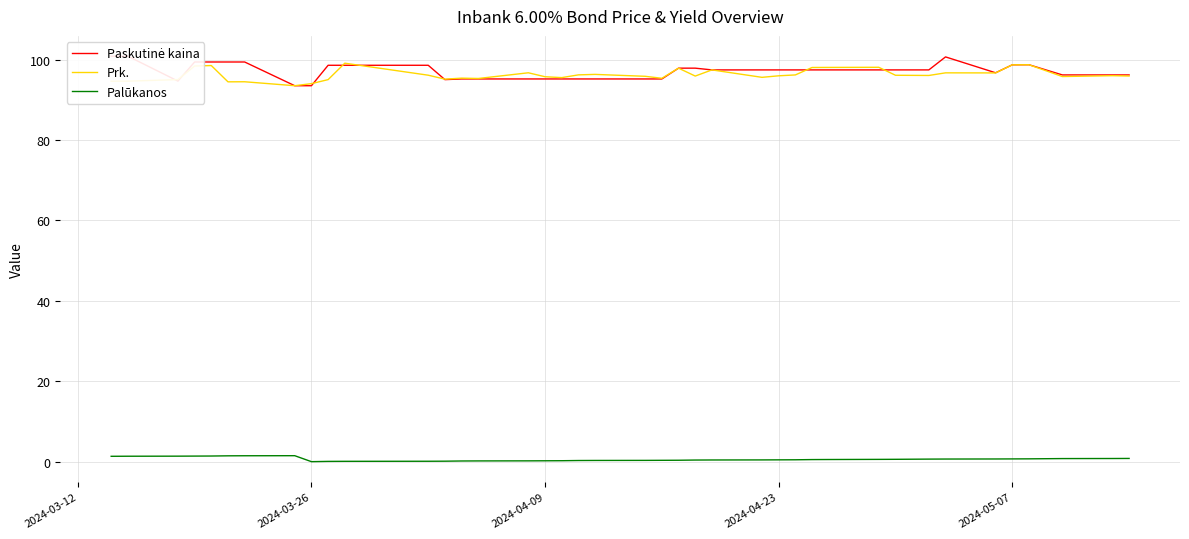

Reading left to right, what are all the values shown in this chart?

Paskutinė kaina: 100.8	100.8	94.6	99.4	99.4	99.4	99.4	93.5	93.5	98.6	98.6	98.6	95.0	95.2	95.2	95.2	95.2	95.2	95.2	95.2	95.2	95.2	97.8	97.8	97.4	97.4	97.4	97.4	97.4	97.4	97.4	97.4	97.4	100.6	96.7	98.7	98.7	96.2	96.2	96.2
Prk.: 94.6	94.6	95.0	98.4	98.5	94.5	94.5	93.5	94.0	95.0	99.1	96.1	95.1	95.4	95.3	96.7	95.7	95.5	96.2	96.3	95.8	95.3	97.8	95.9	97.4	95.6	96.0	96.2	98.0	98.0	98.1	96.1	96.0	96.7	96.7	98.7	98.7	95.8	96.0	95.9
Palūkanos: 1.3	1.4	1.4	1.4	1.4	1.4	1.5	1.5	0.0	0.1	0.1	0.1	0.1	0.2	0.2	0.2	0.2	0.2	0.3	0.3	0.3	0.3	0.3	0.4	0.4	0.4	0.5	0.5	0.5	0.5	0.6	0.6	0.6	0.7	0.7	0.7	0.7	0.8	0.8	0.8